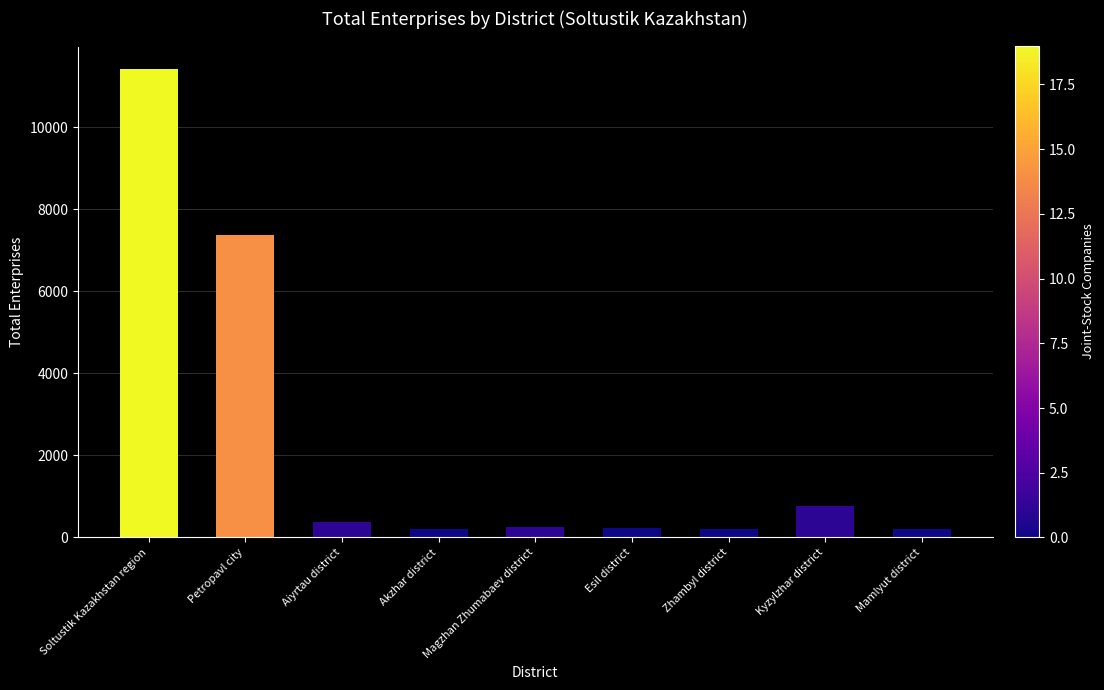

At which label is the value closest to 5813?

Petropavl city